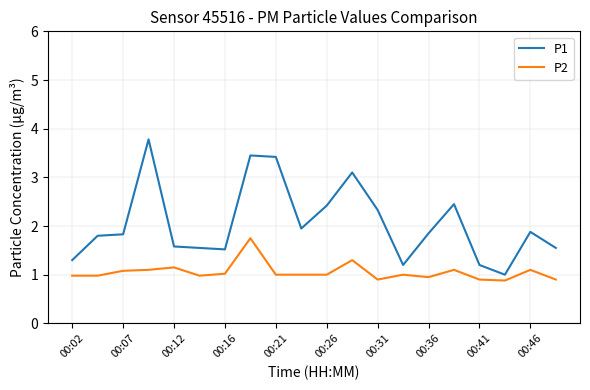

Does the chart have visible grid lines?

Yes